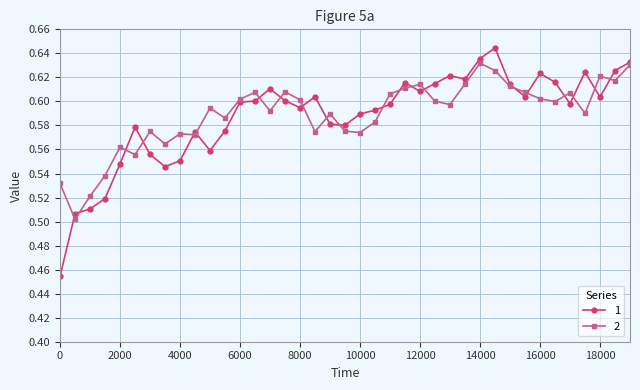

True or false: 2 and 1 intersect in this chart.

True